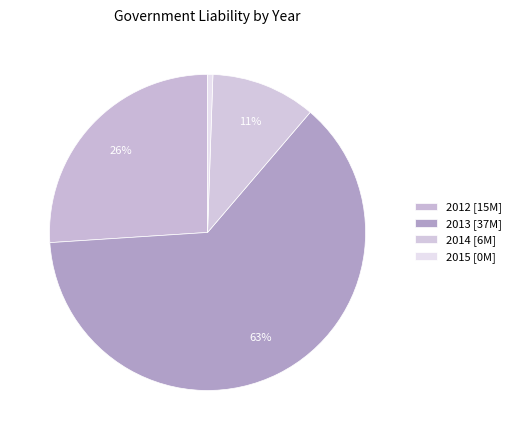

Is it true that 2012 is 37% of the pie?

False